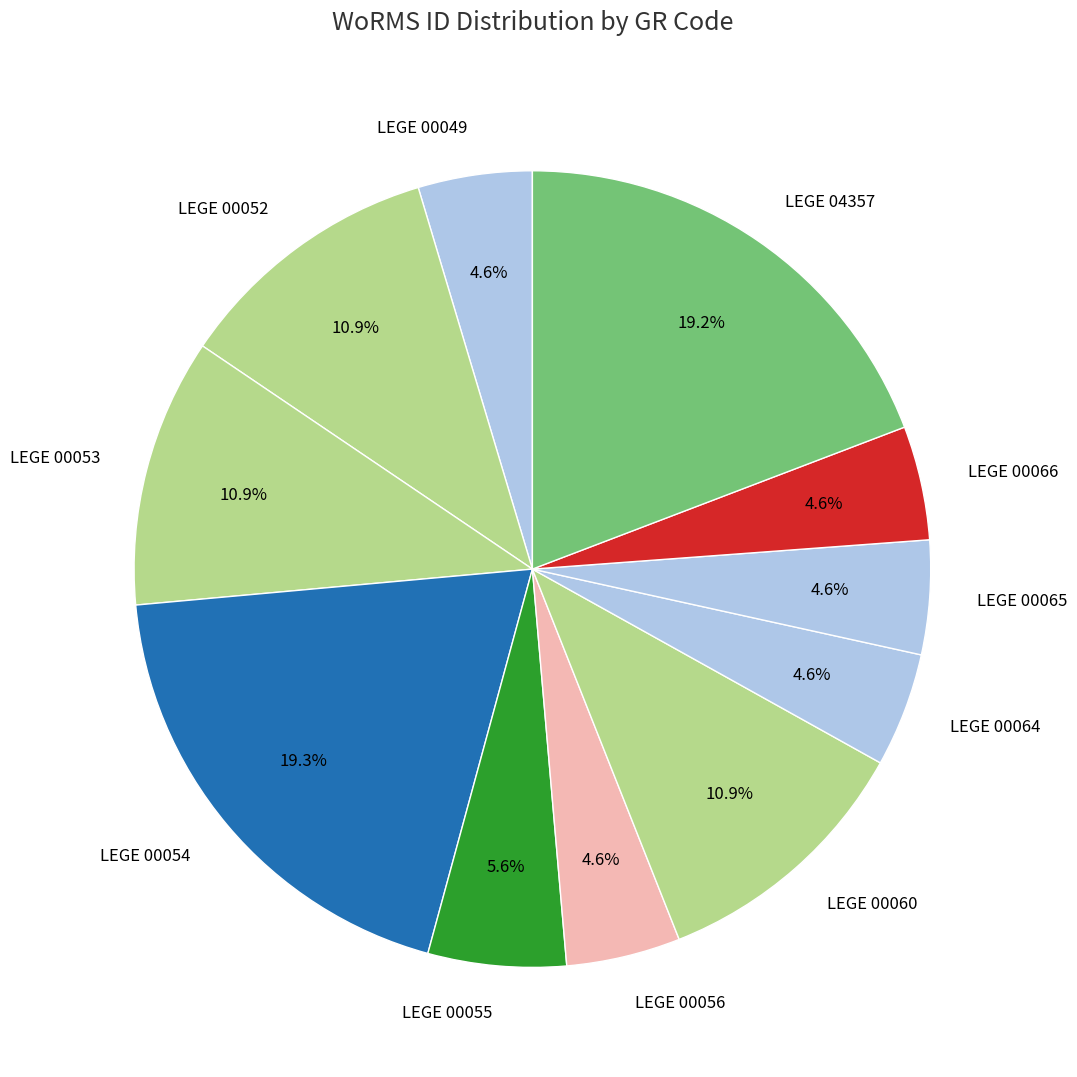

Is there any slice that represents more than half of the pie?

No